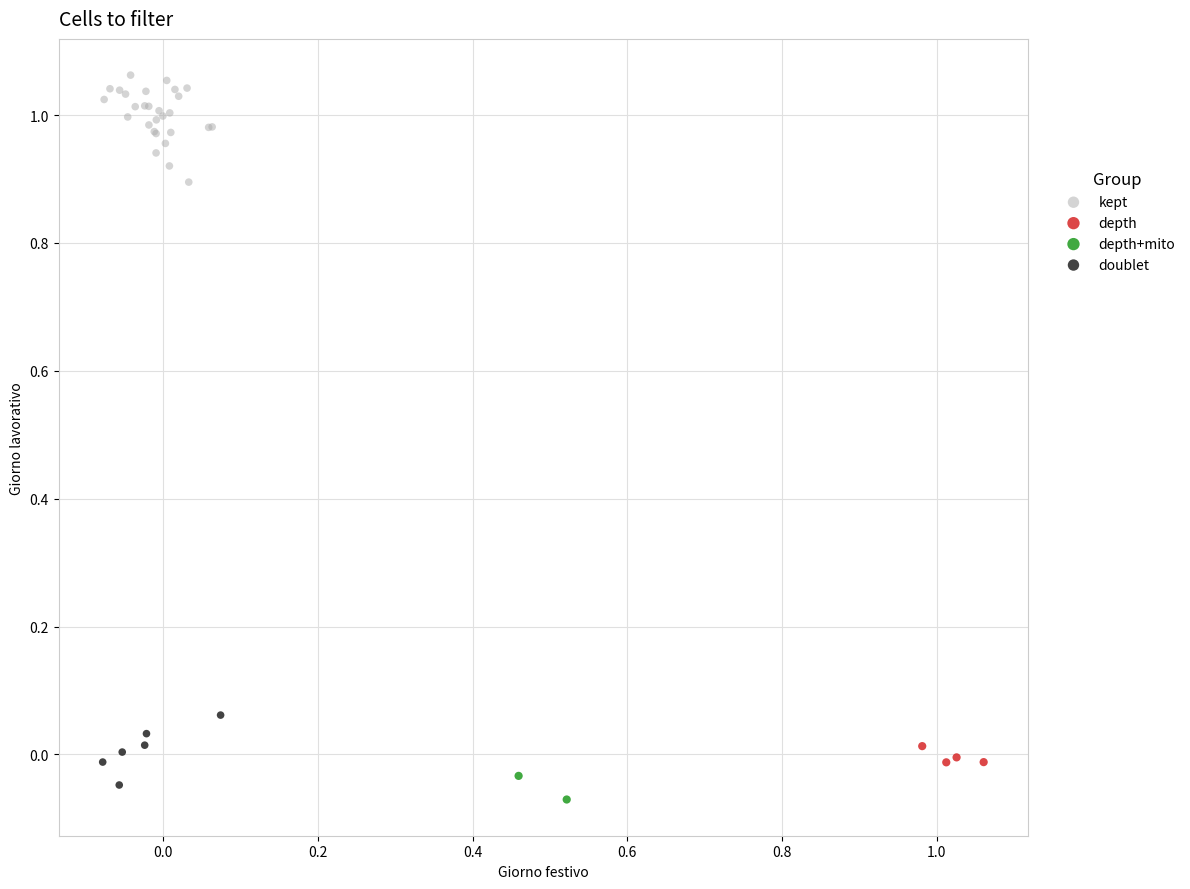

What are all the series names shown in the legend?

kept, depth, depth+mito, doublet